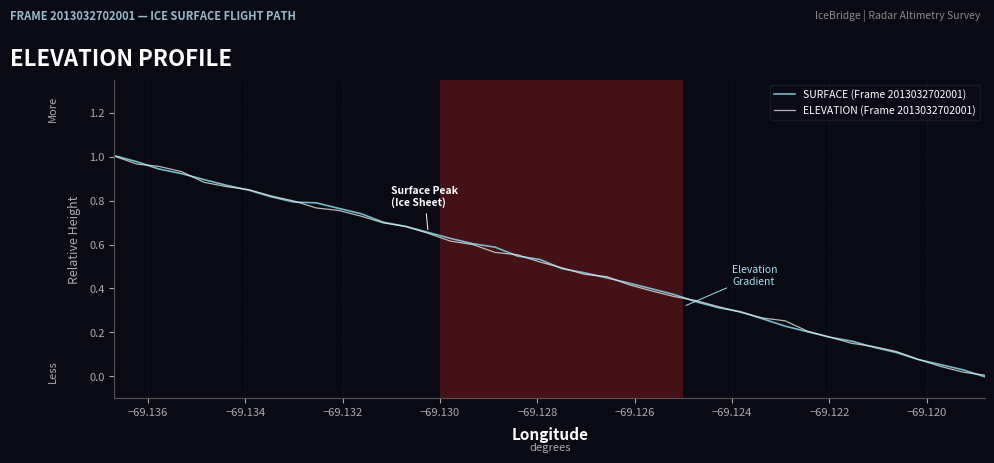

What is the sum of all ELEVATION (Frame 2013032702001) values?

20.2